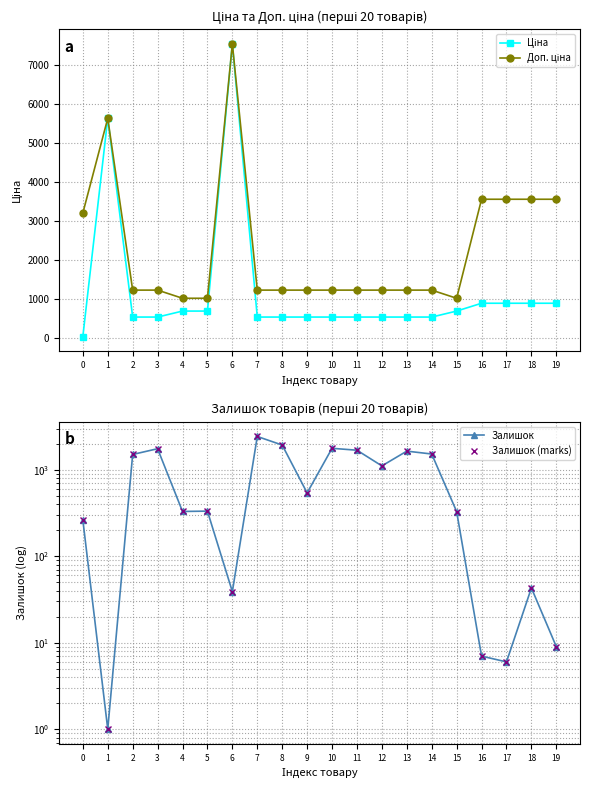

Which series has the largest total across all categories?

Доп. ціна